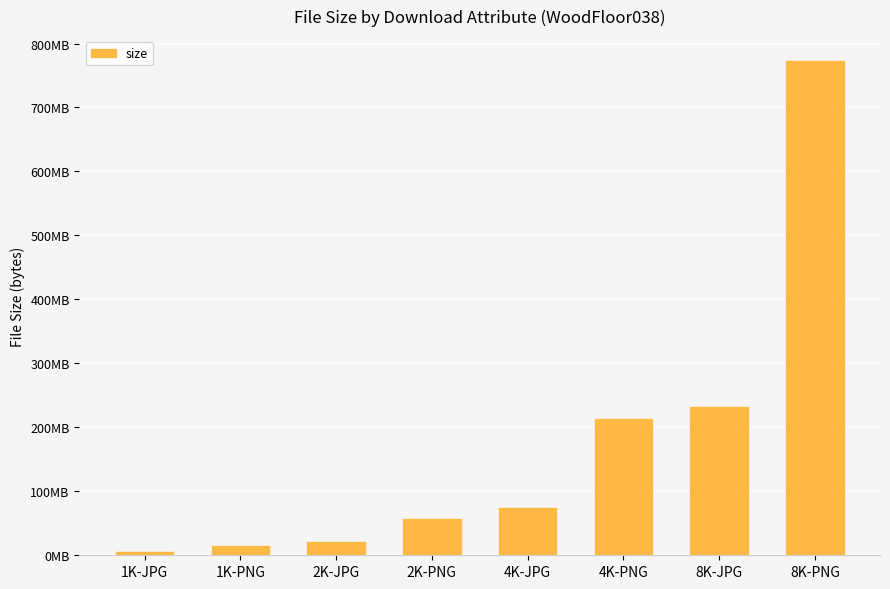

What is the difference between the values at 4K-PNG and 8K-JPG?

19796646